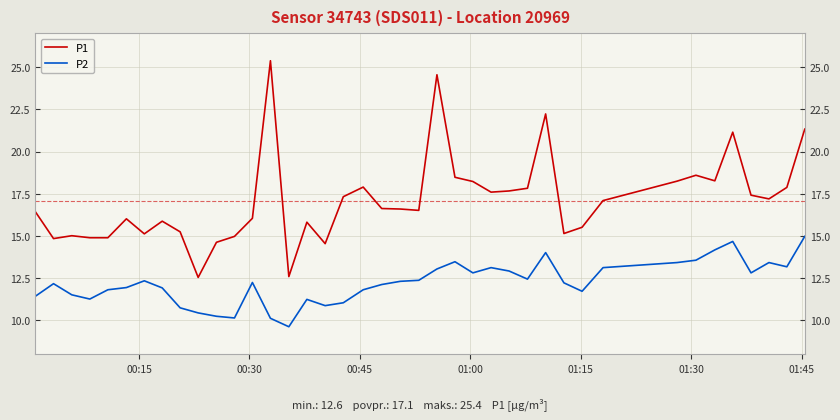

What is the sum of all P2 values?

489.1